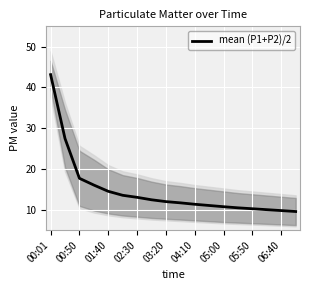

How many distinct data groups are displayed?

1